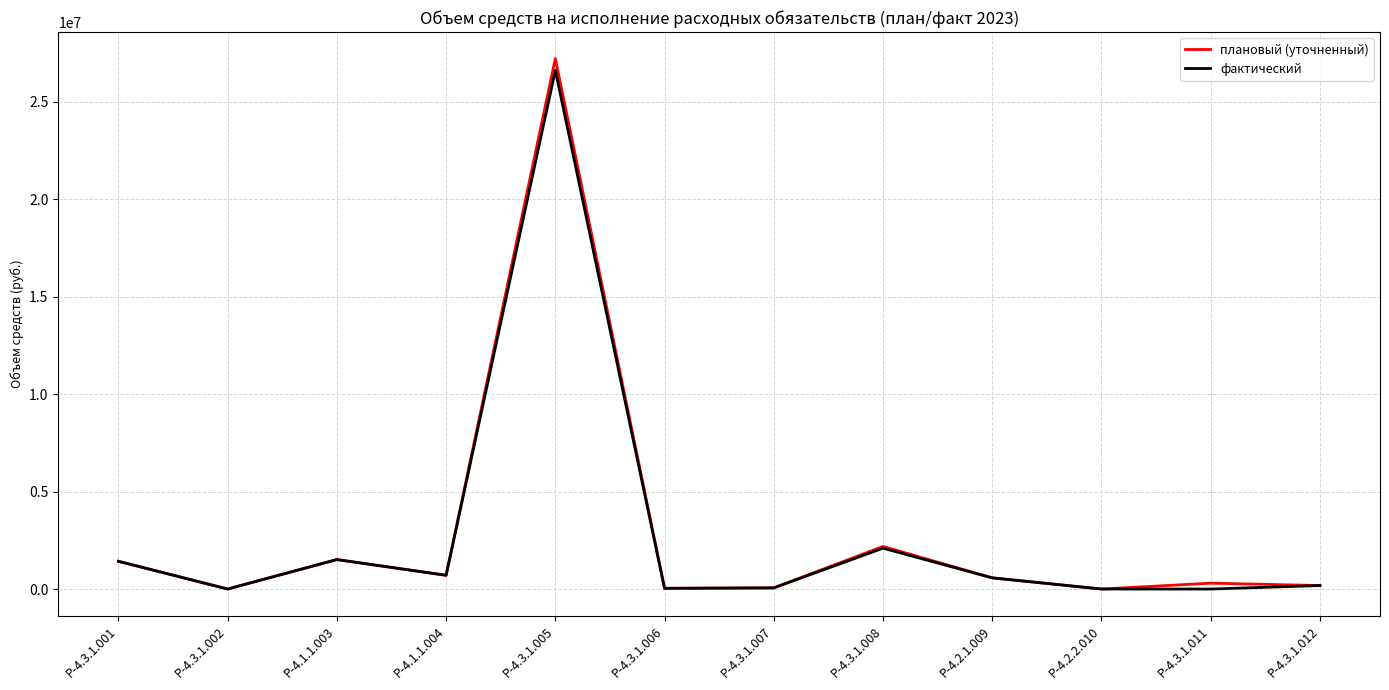

Where does the плановый (уточненный) series first go above 573611?

Р-4.3.1.001